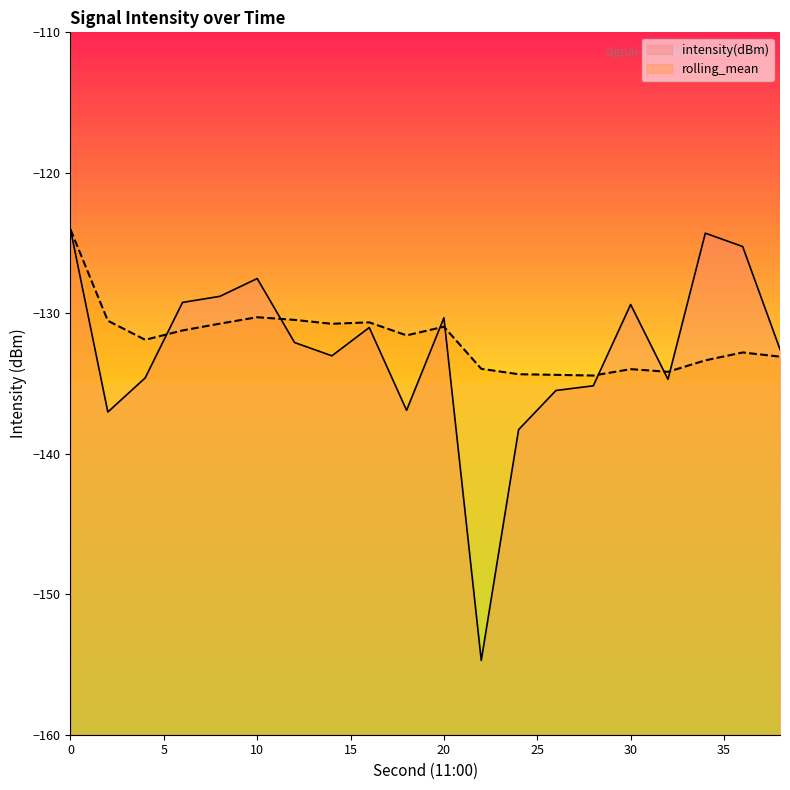

Which series has the largest range (max minus min)?

intensity(dBm)